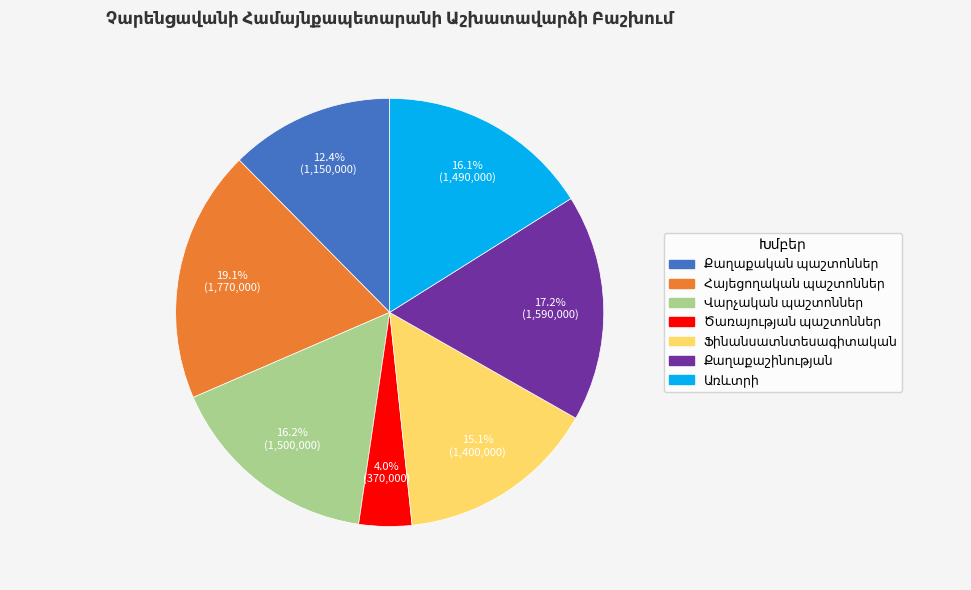

Does any single category account for the majority?

No